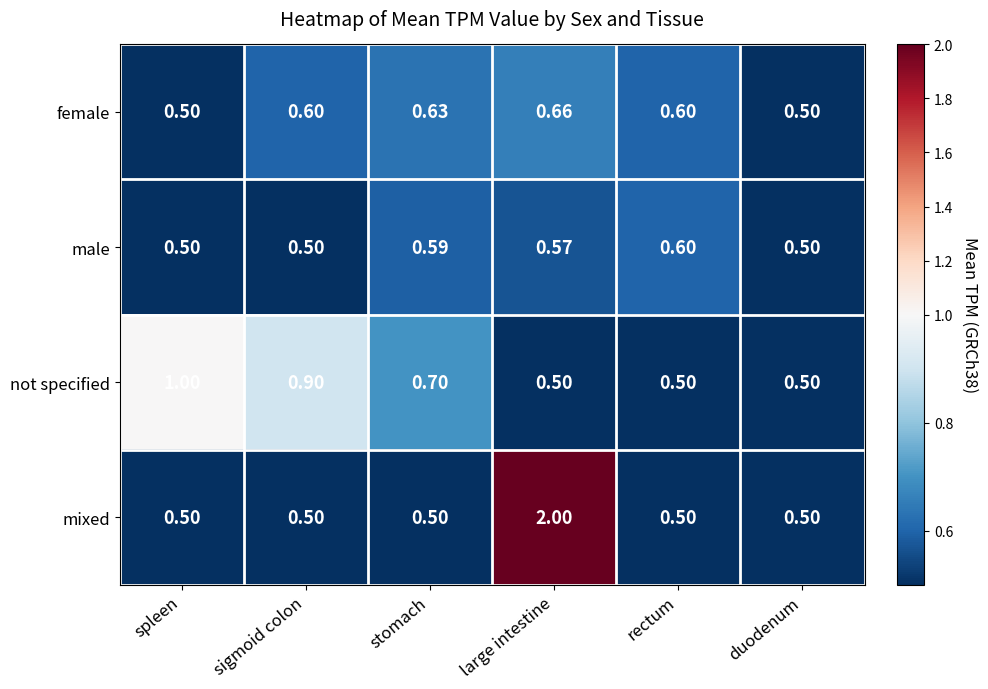

Is the value of mixed at duodenum greater than the value of male at rectum?

No